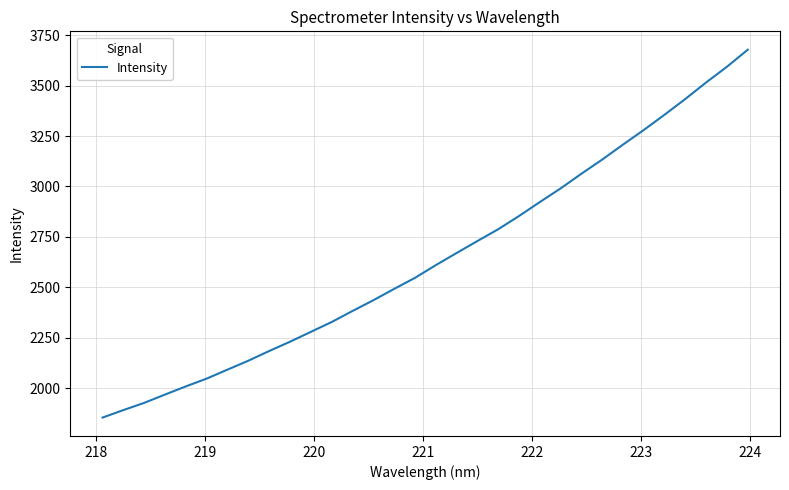

What is the greatest value displayed?

3677.3